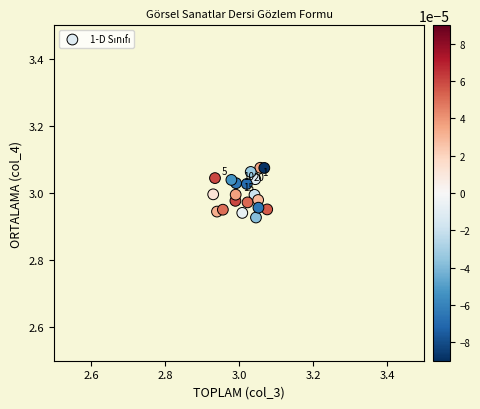

How many points are shown in the scatter plot?

20